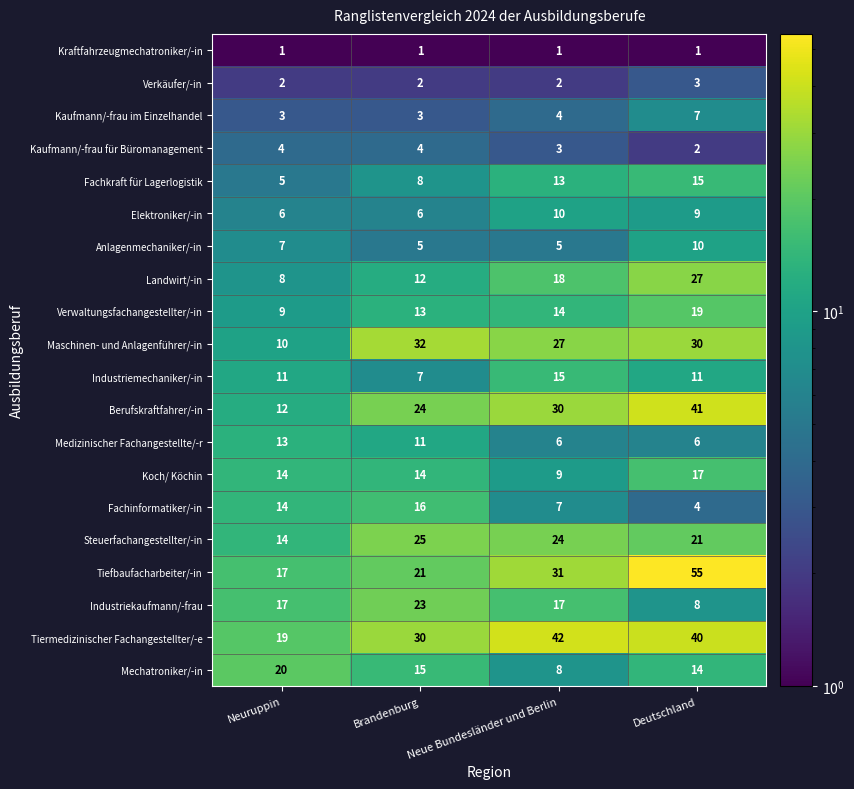

True or false: Maschinen- und Anlagenführer/-in has a value of 15 at Neuruppin.

False